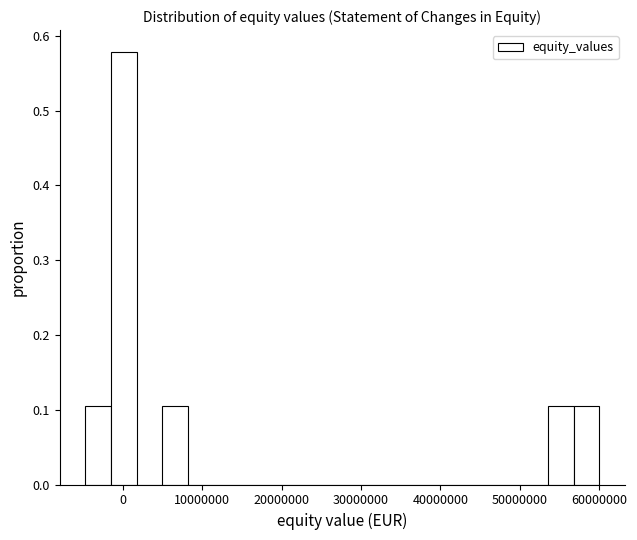

Around what value on the x-axis is the tallest bar? Give the approximate position of its centre, as read against the axis.

0